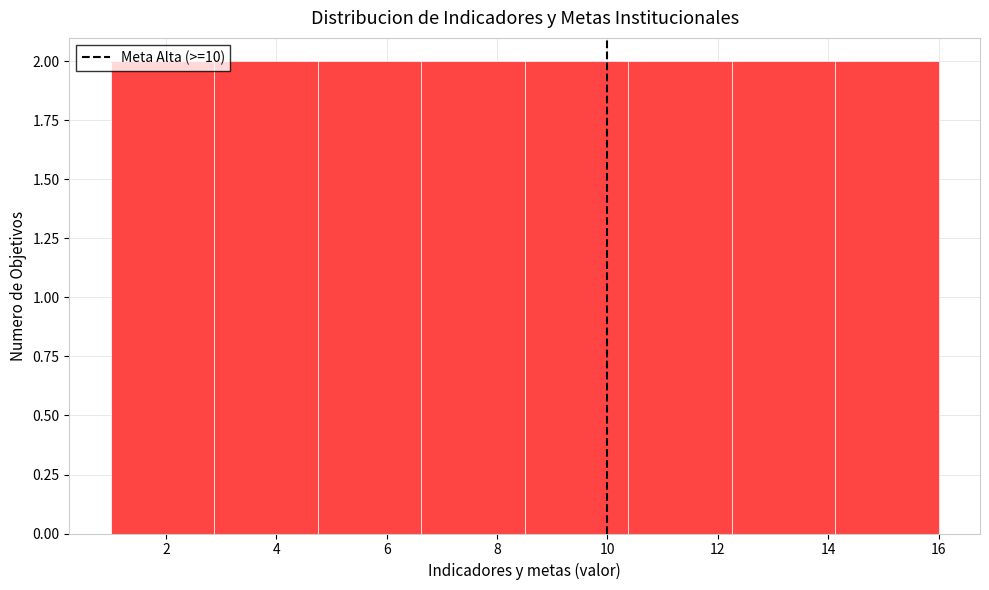

Reading left to right, transcribe this chart: for each bar, give the range it covers on the x-axis and its height. Neither the bar edges nor the heights are printed on the chart, so give them approximately, as read against the axes.

1.0 to 2.8: 2
2.8 to 4.8: 2
4.8 to 6.6: 2
6.6 to 8.6: 2
8.6 to 10.4: 2
10.4 to 12.2: 2
12.2 to 14.2: 2
14.2 to 16.0: 2